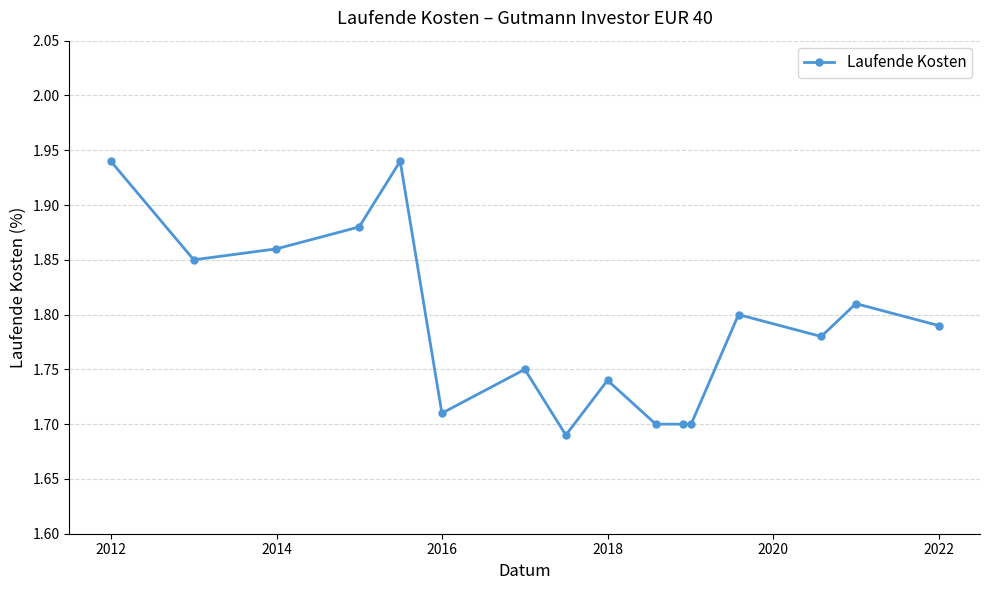

True or false: the data has more than 0 interior local peaks.

True